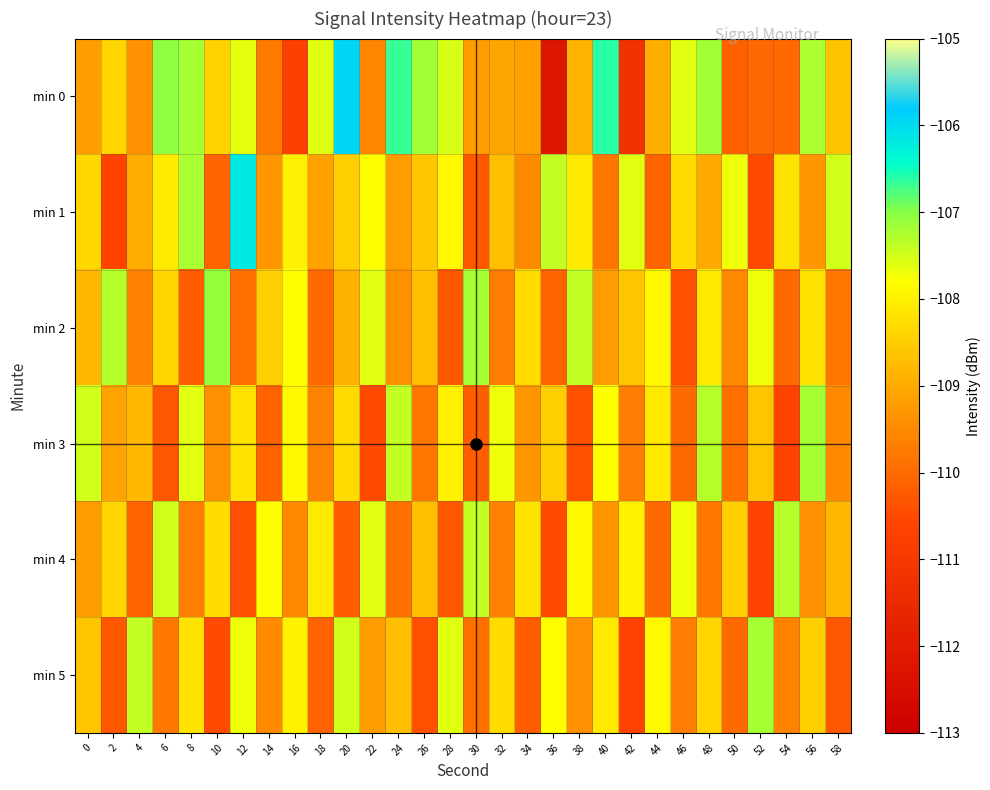

Reading right to left, extract all data points from this chart.

min 0: 58=-108.6	56=-107.3	54=-110.0	52=-110.0	50=-110.1	48=-107.2	46=-107.6	44=-108.9	42=-111.2	40=-106.6	38=-108.8	36=-112.2	34=-109.2	32=-109.1	30=-109.2	28=-107.5	26=-107.2	24=-106.7	22=-109.6	20=-105.9	18=-107.6	16=-110.7	14=-109.7	12=-107.6	10=-108.4	8=-107.2	6=-107.1	4=-109.4	2=-108.4	0=-109.2
min 1: 58=-107.5	56=-109.3	54=-108.2	52=-110.5	50=-107.7	48=-109.0	46=-108.3	44=-110.1	42=-107.6	40=-109.8	38=-108.1	36=-107.4	34=-109.5	32=-108.7	30=-110.3	28=-107.9	26=-108.6	24=-109.2	22=-107.8	20=-108.5	18=-109.1	16=-108.0	14=-109.3	12=-106.2	10=-110.1	8=-107.2	6=-108.1	4=-109.0	2=-110.6	0=-108.4
min 2: 58=-109.8	56=-108.2	54=-110.0	52=-107.7	50=-109.5	48=-108.1	46=-110.4	44=-107.9	42=-108.6	40=-109.2	38=-107.4	36=-110.1	34=-108.3	32=-109.7	30=-107.2	28=-110.3	26=-108.7	24=-109.4	22=-107.6	20=-108.9	18=-110.0	16=-107.8	14=-108.5	12=-109.9	10=-107.1	8=-110.2	6=-108.4	4=-109.6	2=-107.3	0=-108.8
min 3: 58=-109.5	56=-107.2	54=-110.6	52=-108.6	50=-109.9	48=-107.3	46=-110.0	44=-108.1	42=-109.7	40=-107.8	38=-110.4	36=-108.5	34=-109.3	32=-107.7	30=-110.2	28=-108.0	26=-109.8	24=-107.4	22=-110.5	20=-108.3	18=-109.6	16=-107.9	14=-110.1	12=-108.2	10=-109.4	8=-107.6	6=-110.3	4=-108.8	2=-109.1	0=-107.5
min 4: 58=-108.8	56=-109.4	54=-107.3	52=-110.6	50=-108.5	48=-109.8	46=-107.7	44=-110.0	42=-108.0	40=-109.3	38=-107.9	36=-110.5	34=-108.2	32=-109.6	30=-107.4	28=-110.3	26=-108.7	24=-109.9	22=-107.6	20=-110.2	18=-108.1	16=-109.5	14=-107.8	12=-110.4	10=-108.3	8=-109.7	6=-107.5	4=-110.1	2=-108.4	0=-109.2
min 5: 58=-110.3	56=-108.5	54=-109.6	52=-107.2	50=-110.0	48=-108.4	46=-109.7	44=-107.9	42=-110.6	40=-108.1	38=-109.4	36=-107.8	34=-110.2	32=-108.3	30=-109.9	28=-107.6	26=-110.4	24=-108.7	22=-109.2	20=-107.5	18=-110.1	16=-108.0	14=-109.5	12=-107.7	10=-110.5	8=-108.2	6=-109.8	4=-107.4	2=-110.3	0=-108.6